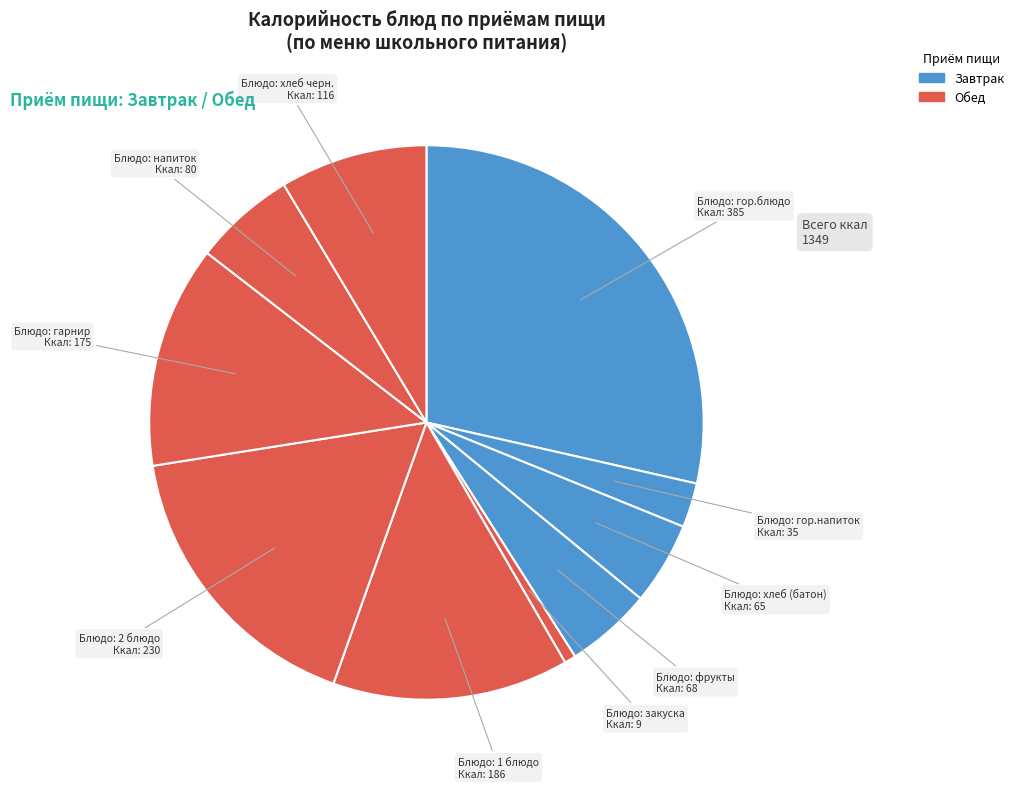

How many segments does this pie chart have?

10